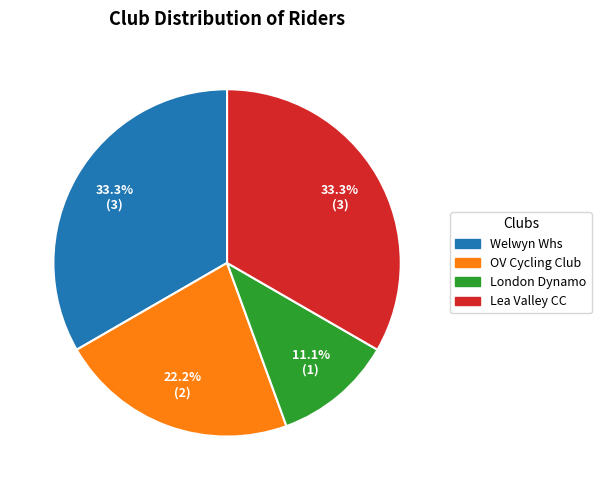

Does any single category account for the majority?

No